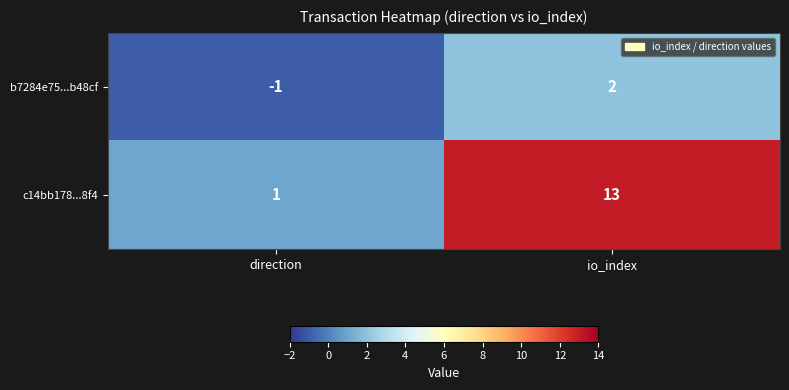

What is the minimum value shown in the chart?

-1